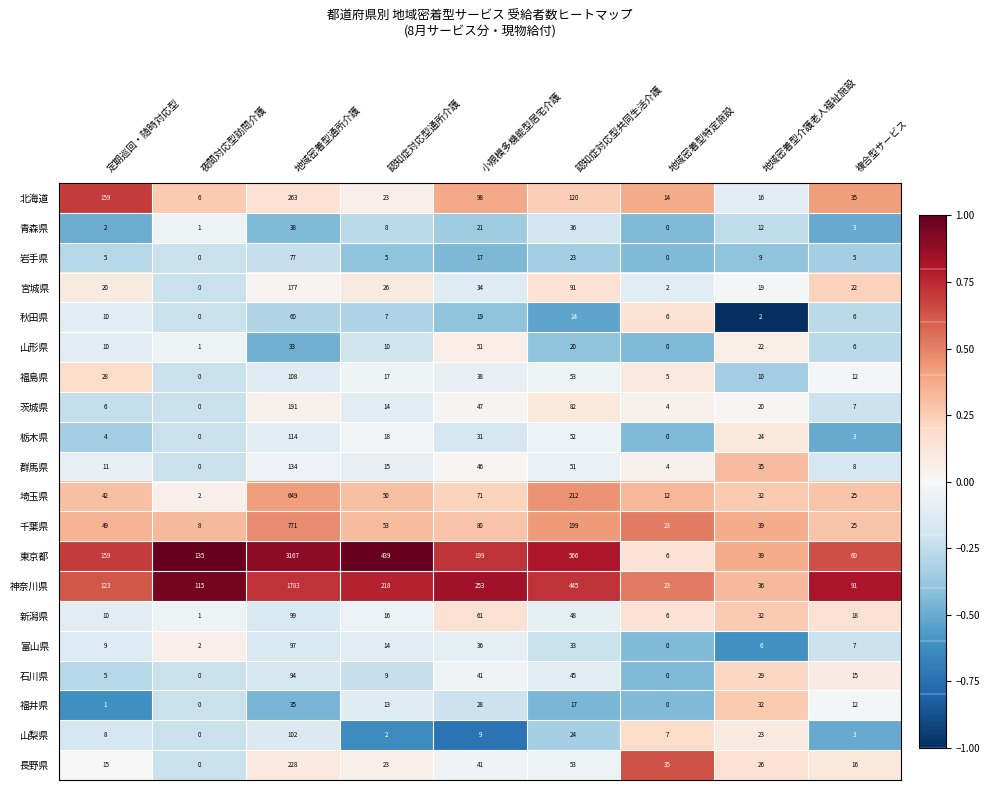

Which series has the widest spread of values?

東京都